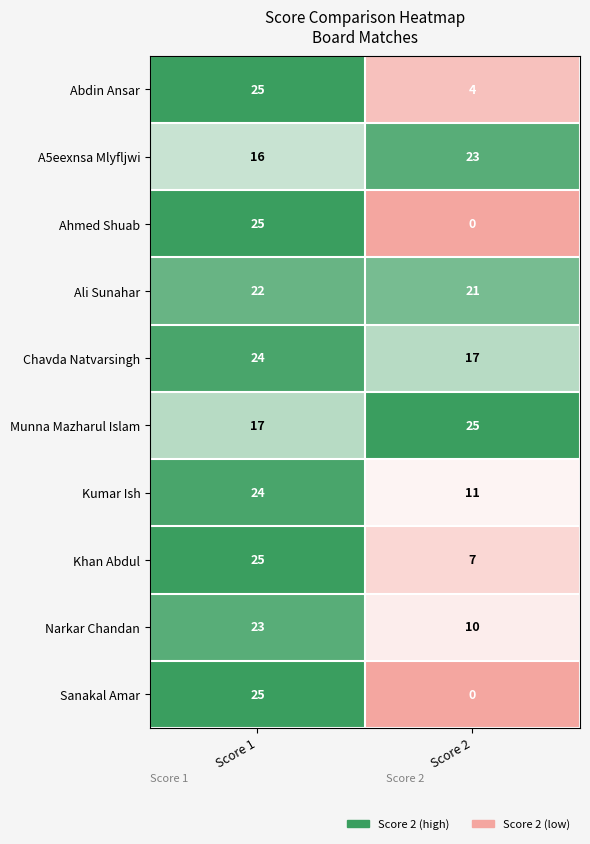

What is the difference between the maximum and minimum values in the Abdin Ansar series?

21